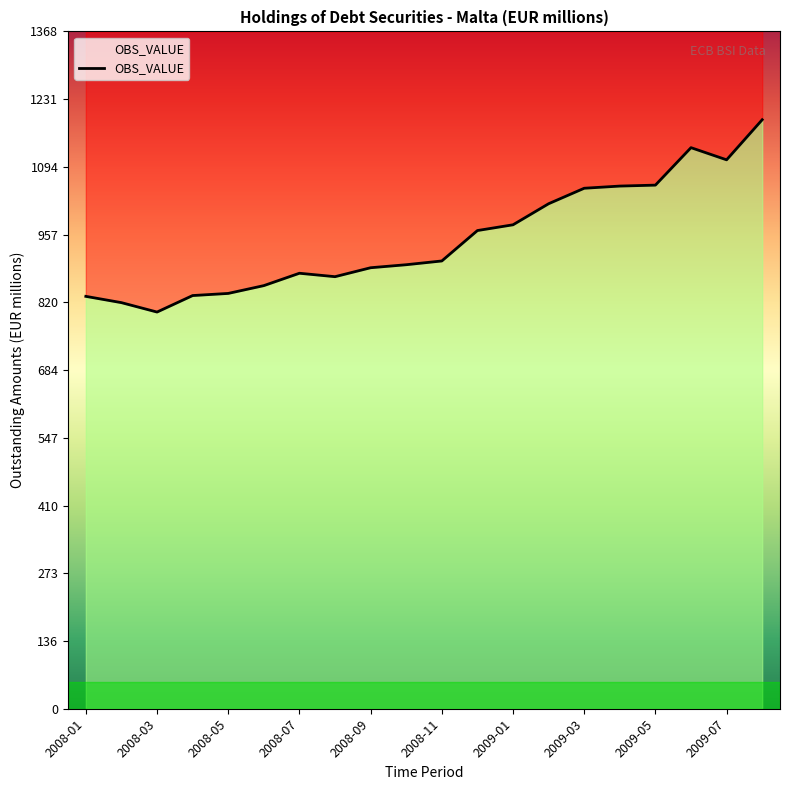

What is the value of the 20th point from the left?

1189.7